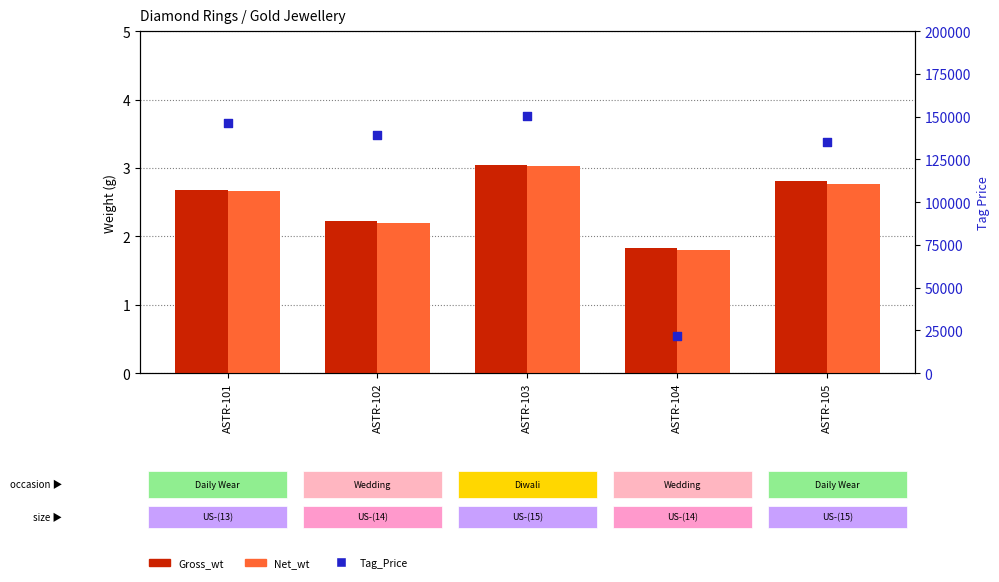

At which category is the sum across all series the highest?

ASTR-103